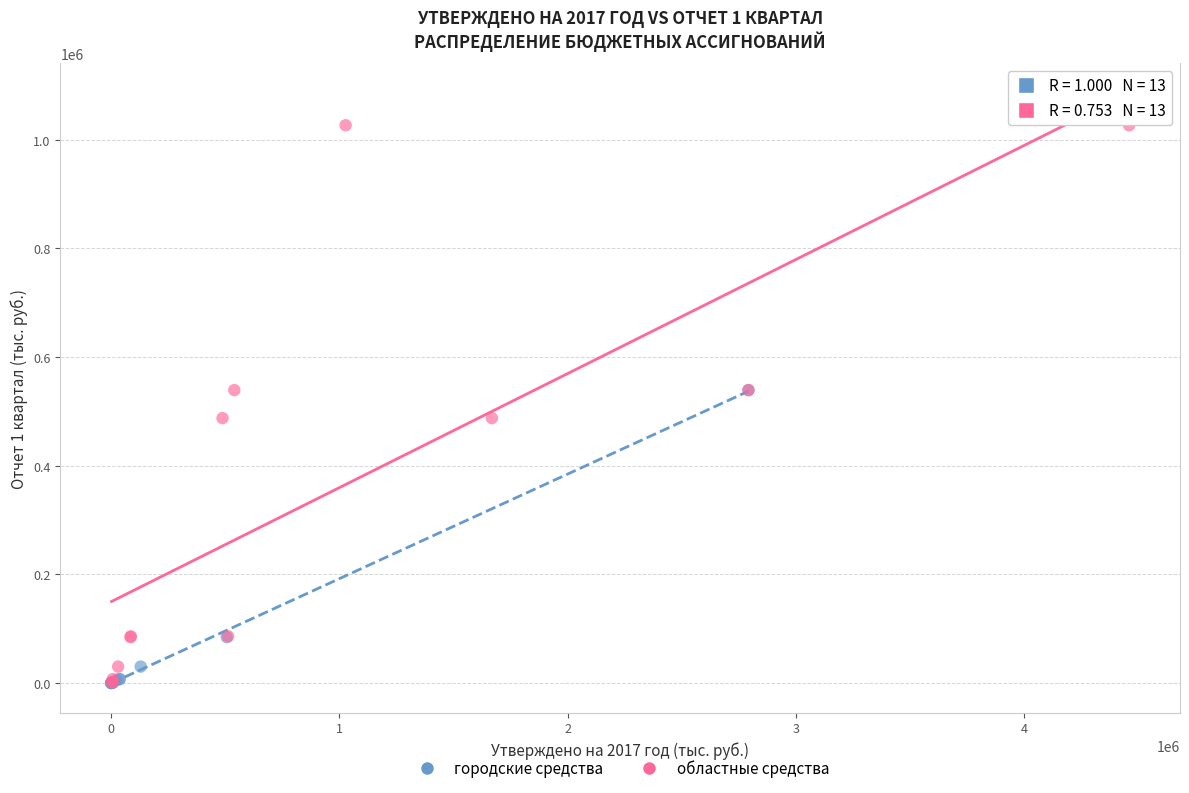

Which series contains the highest Y value?

областные средства